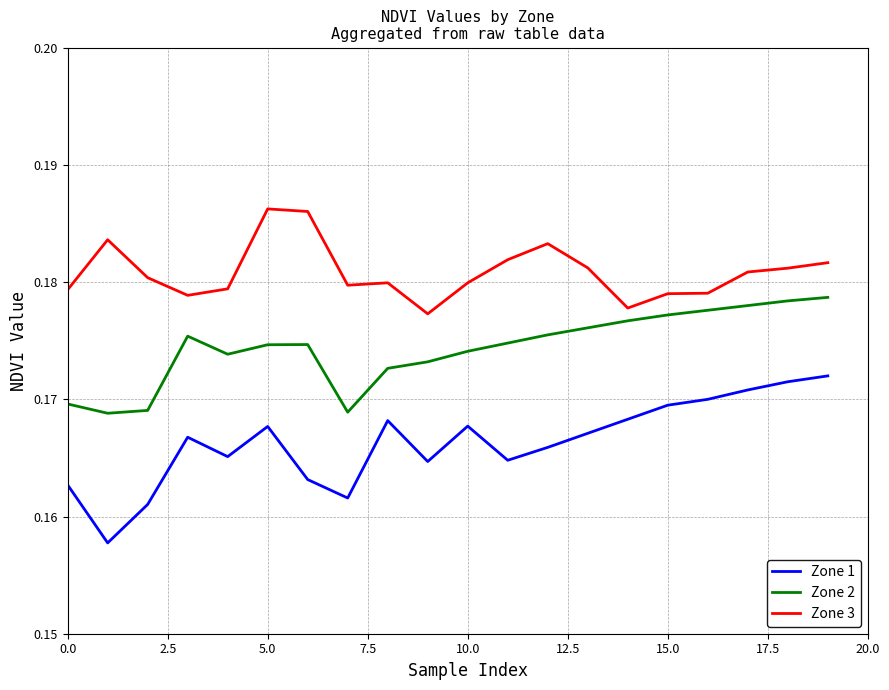

Which series has the largest total across all categories?

Zone 3